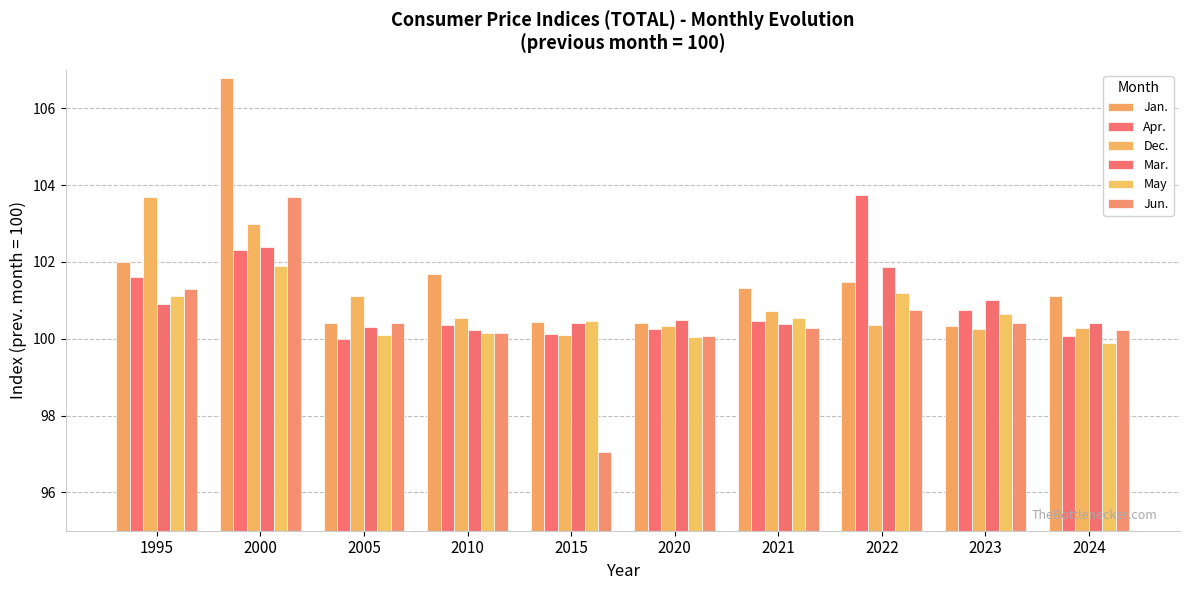

What is the sum of the Apr. values at 2021 and 2010?

200.8